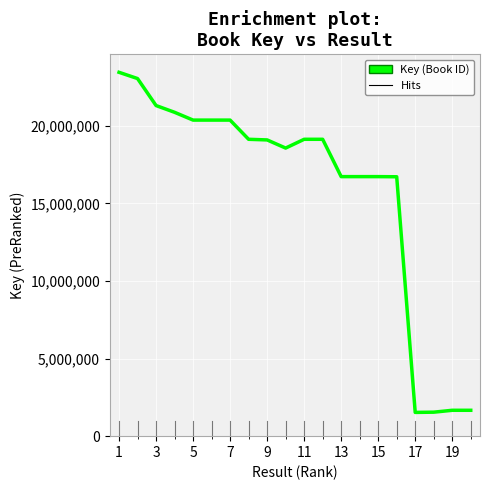

What is the difference between the maximum and minimum values?

21912491